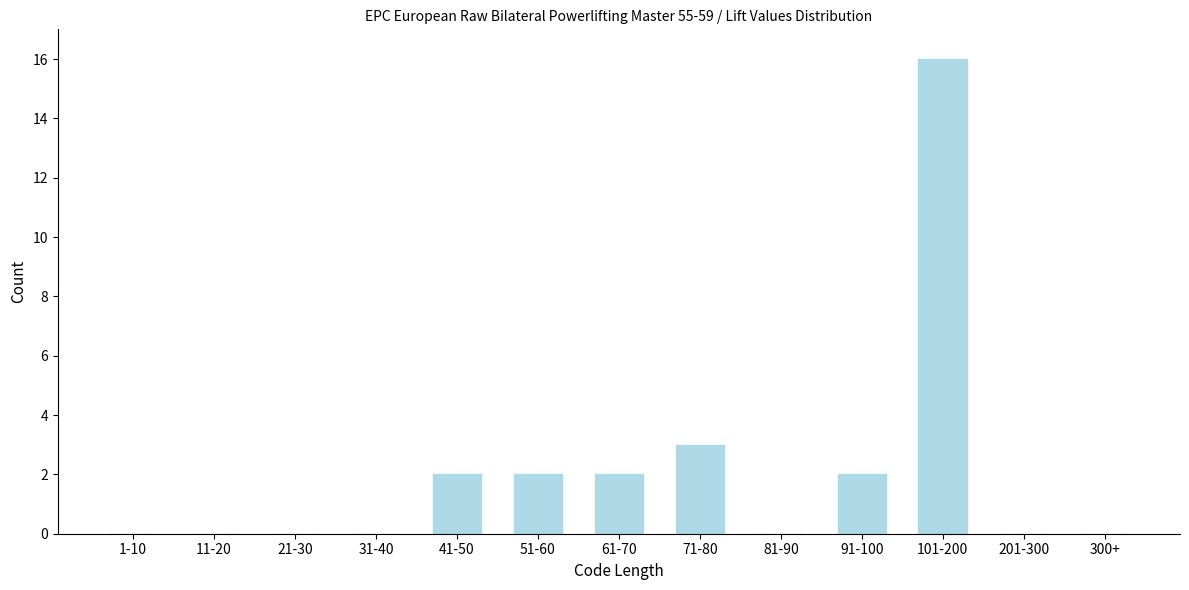

Reading right to left, list all the values displayed in this chart.

300+=0	201-300=0	101-200=16	91-100=2	81-90=0	71-80=3	61-70=2	51-60=2	41-50=2	31-40=0	21-30=0	11-20=0	1-10=0